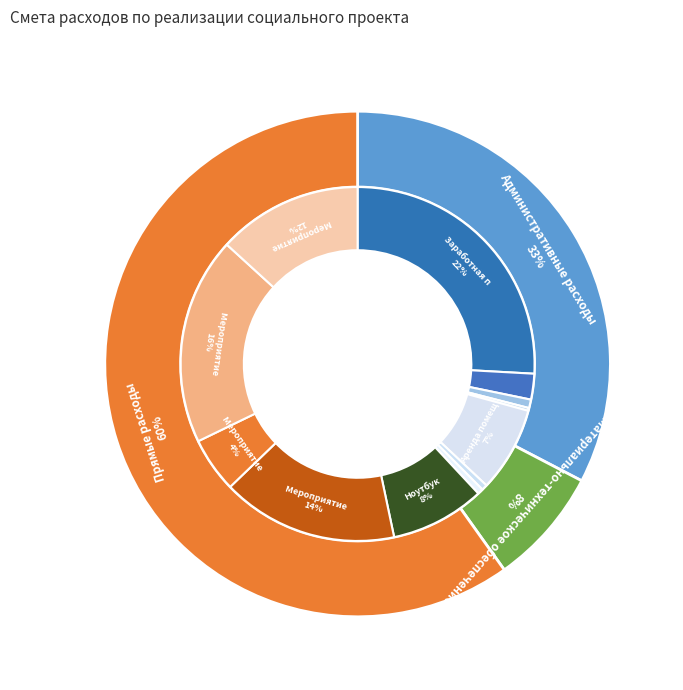

What is the total percentage of Материально-техническое обеспечение and Административные расходы?

40.1%